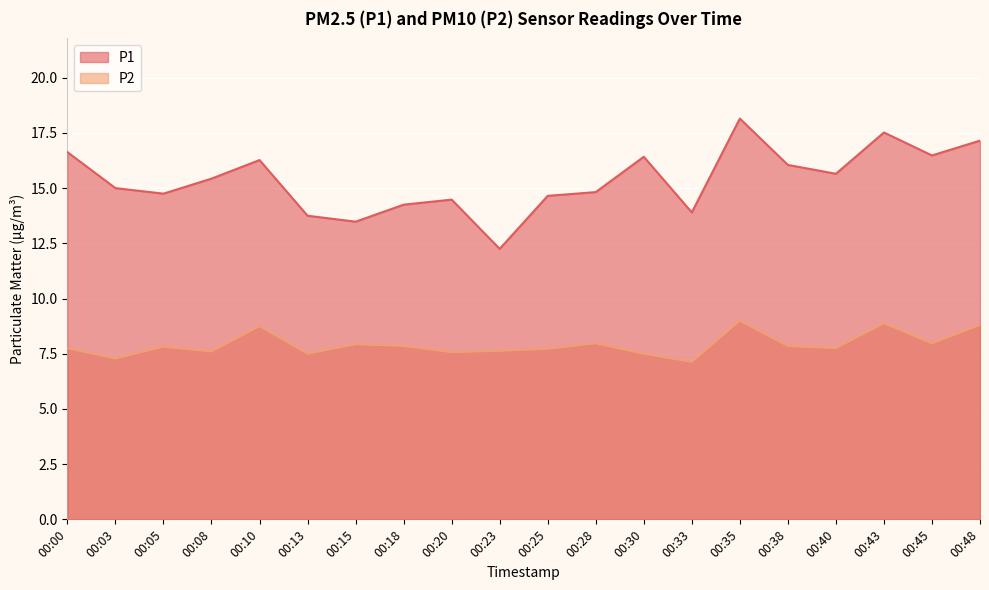

What is the value of the P1 point at the 16th from the left?

16.1